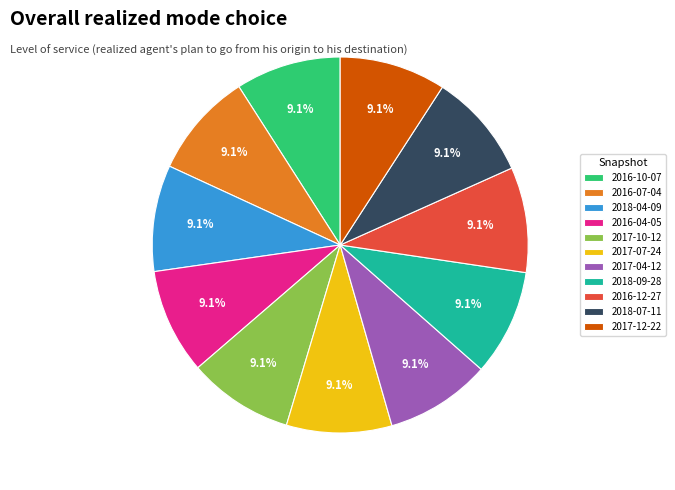

To the nearest percent, what is the average slice percentage?

9%